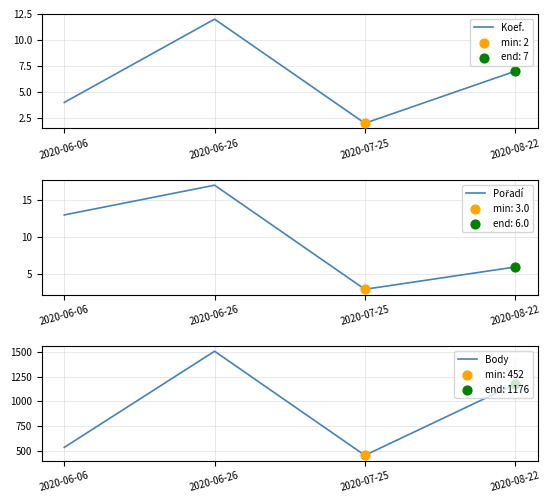

At which category is the sum across all series the highest?

2020-06-26